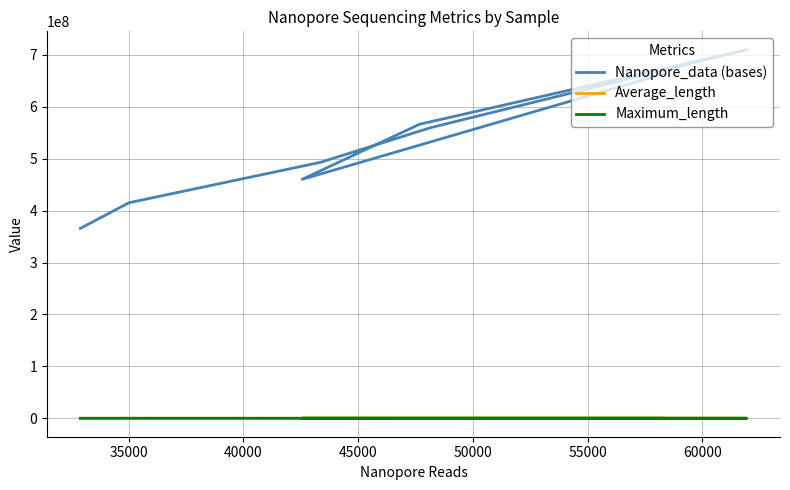

What are all the series names shown in the legend?

Nanopore_data (bases), Average_length, Maximum_length